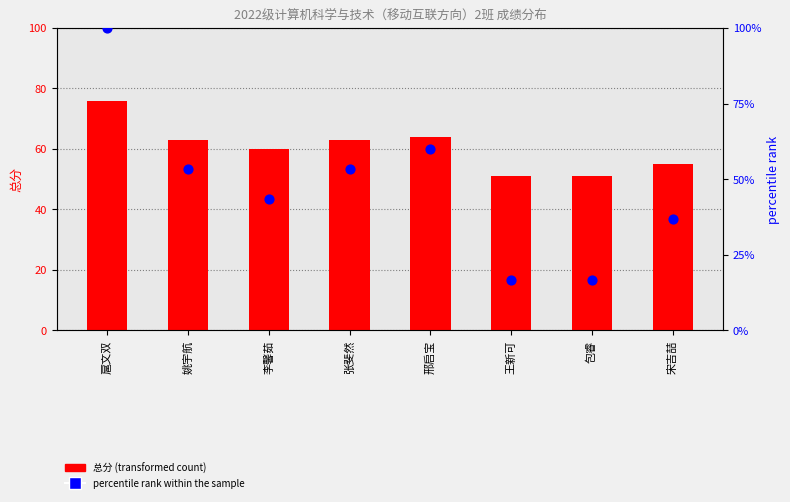

Is the value of percentile rank within the sample at 王新可 greater than the value of 总分 at 王新可?

No